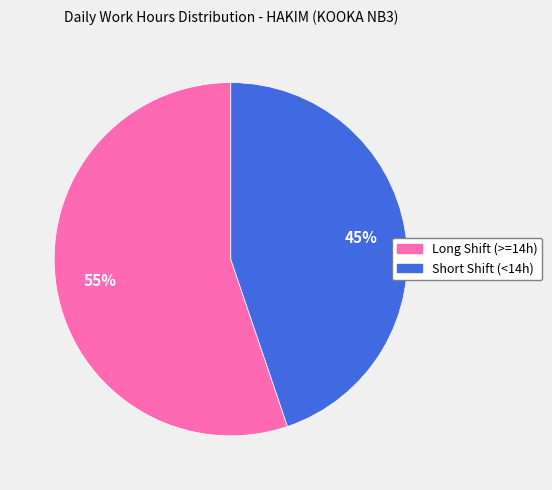

Is there a majority slice in this chart?

Yes